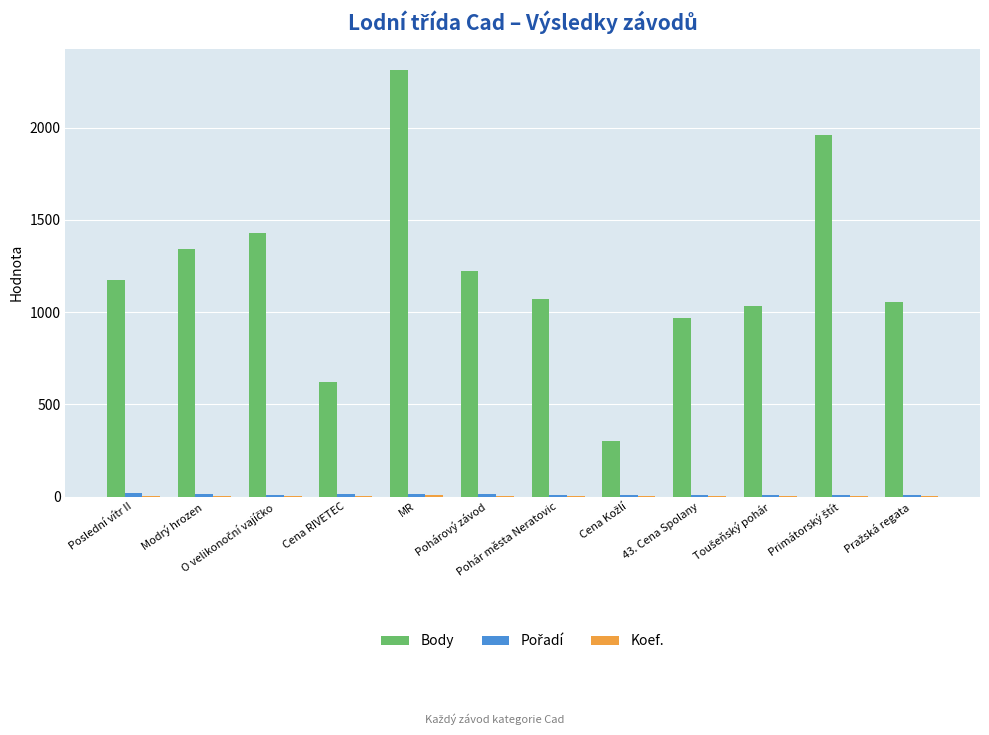

At which category is the sum across all series the highest?

MR